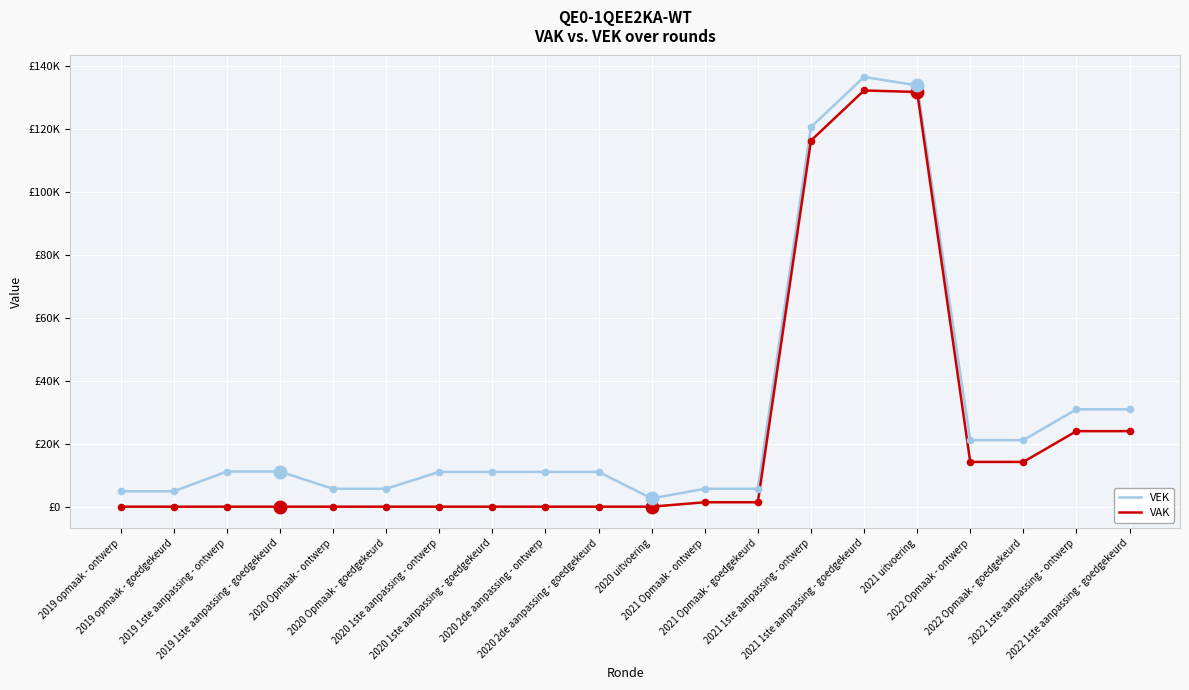

At how many categories does at least one series exceed 41890?

3